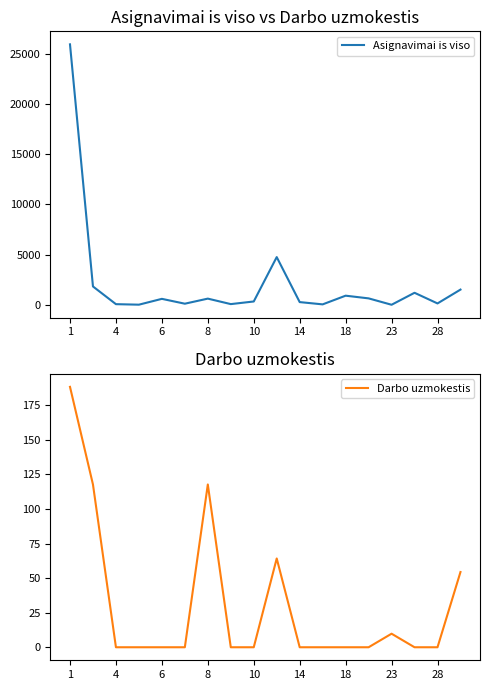

How many data points in Asignavimai is viso are above 597?

9